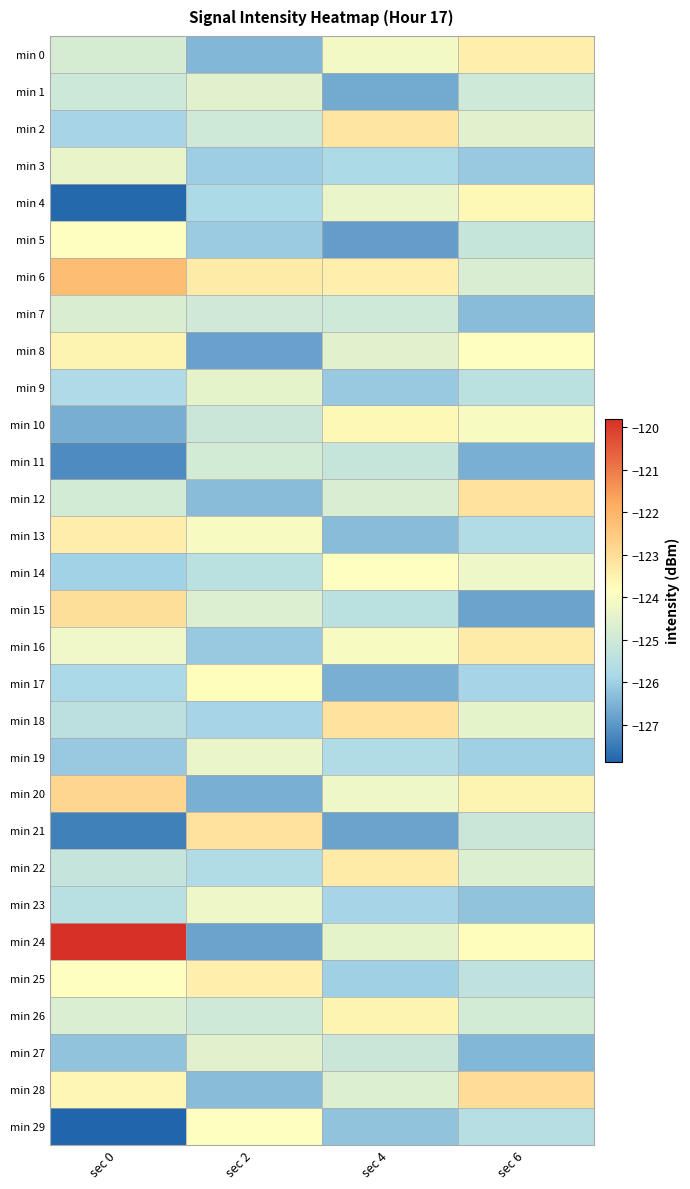

Reading left to right, what are all the values shown in this chart?

min 0: sec 0=-124.8	sec 2=-126.4	sec 4=-124.1	sec 6=-123.4
min 1: sec 0=-125.1	sec 2=-124.6	sec 4=-126.7	sec 6=-125.0
min 2: sec 0=-125.9	sec 2=-125.0	sec 4=-123.2	sec 6=-124.6
min 3: sec 0=-124.4	sec 2=-126.0	sec 4=-125.8	sec 6=-126.1
min 4: sec 0=-127.8	sec 2=-125.8	sec 4=-124.3	sec 6=-123.7
min 5: sec 0=-123.9	sec 2=-126.1	sec 4=-126.9	sec 6=-125.2
min 6: sec 0=-122.2	sec 2=-123.3	sec 4=-123.4	sec 6=-124.8
min 7: sec 0=-124.7	sec 2=-125.0	sec 4=-125.0	sec 6=-126.3
min 8: sec 0=-123.6	sec 2=-126.8	sec 4=-124.6	sec 6=-123.9
min 9: sec 0=-125.7	sec 2=-124.5	sec 4=-126.1	sec 6=-125.4
min 10: sec 0=-126.6	sec 2=-125.1	sec 4=-123.7	sec 6=-124.0
min 11: sec 0=-127.2	sec 2=-124.9	sec 4=-125.2	sec 6=-126.6
min 12: sec 0=-124.9	sec 2=-126.3	sec 4=-124.8	sec 6=-123.1
min 13: sec 0=-123.4	sec 2=-124.0	sec 4=-126.3	sec 6=-125.7
min 14: sec 0=-126.0	sec 2=-125.4	sec 4=-123.9	sec 6=-124.2
min 15: sec 0=-123.1	sec 2=-124.7	sec 4=-125.4	sec 6=-126.8
min 16: sec 0=-124.2	sec 2=-126.1	sec 4=-124.0	sec 6=-123.3
min 17: sec 0=-125.8	sec 2=-123.8	sec 4=-126.6	sec 6=-125.9
min 18: sec 0=-125.4	sec 2=-125.9	sec 4=-123.1	sec 6=-124.4
min 19: sec 0=-126.1	sec 2=-124.3	sec 4=-125.7	sec 6=-126.0
min 20: sec 0=-122.8	sec 2=-126.6	sec 4=-124.2	sec 6=-123.6
min 21: sec 0=-127.4	sec 2=-123.1	sec 4=-126.8	sec 6=-125.1
min 22: sec 0=-125.3	sec 2=-125.7	sec 4=-123.3	sec 6=-124.7
min 23: sec 0=-125.5	sec 2=-124.2	sec 4=-125.9	sec 6=-126.2
min 24: sec 0=-119.8	sec 2=-126.8	sec 4=-124.4	sec 6=-123.8
min 25: sec 0=-123.8	sec 2=-123.4	sec 4=-126.0	sec 6=-125.3
min 26: sec 0=-124.7	sec 2=-125.0	sec 4=-123.6	sec 6=-124.9
min 27: sec 0=-126.2	sec 2=-124.6	sec 4=-125.1	sec 6=-126.4
min 28: sec 0=-123.6	sec 2=-126.3	sec 4=-124.7	sec 6=-123.0
min 29: sec 0=-127.9	sec 2=-123.9	sec 4=-126.2	sec 6=-125.6